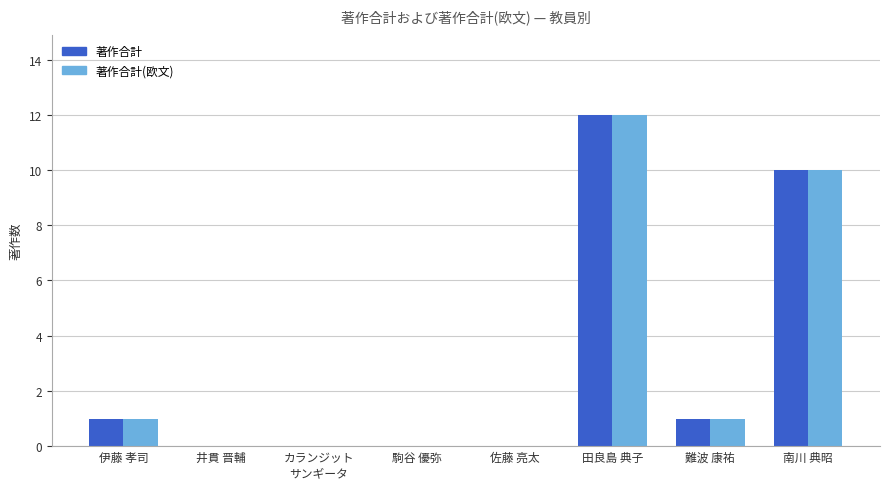

Reading left to right, what are all the values shown in this chart?

著作合計: 伊藤 孝司=1	井貫 晋輔=0	カランジット
サンギータ=0	駒谷 優弥=0	佐藤 亮太=0	田良島 典子=12	難波 康祐=1	南川 典昭=10
著作合計(欧文): 伊藤 孝司=1	井貫 晋輔=0	カランジット
サンギータ=0	駒谷 優弥=0	佐藤 亮太=0	田良島 典子=12	難波 康祐=1	南川 典昭=10